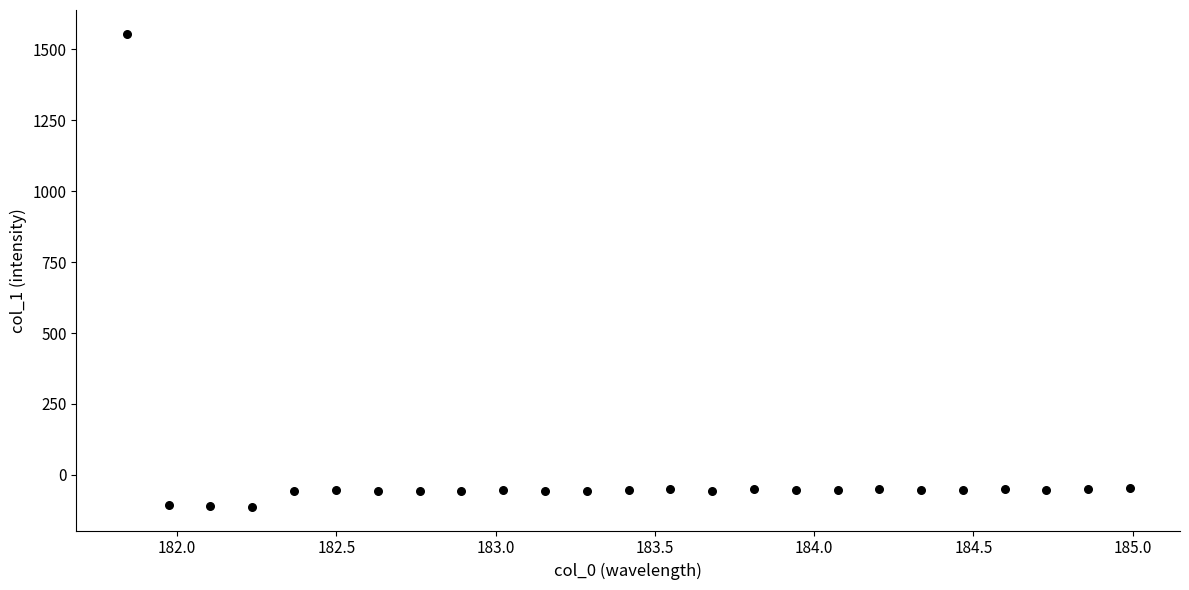

What is the range of X values (max minus min)?

3.1